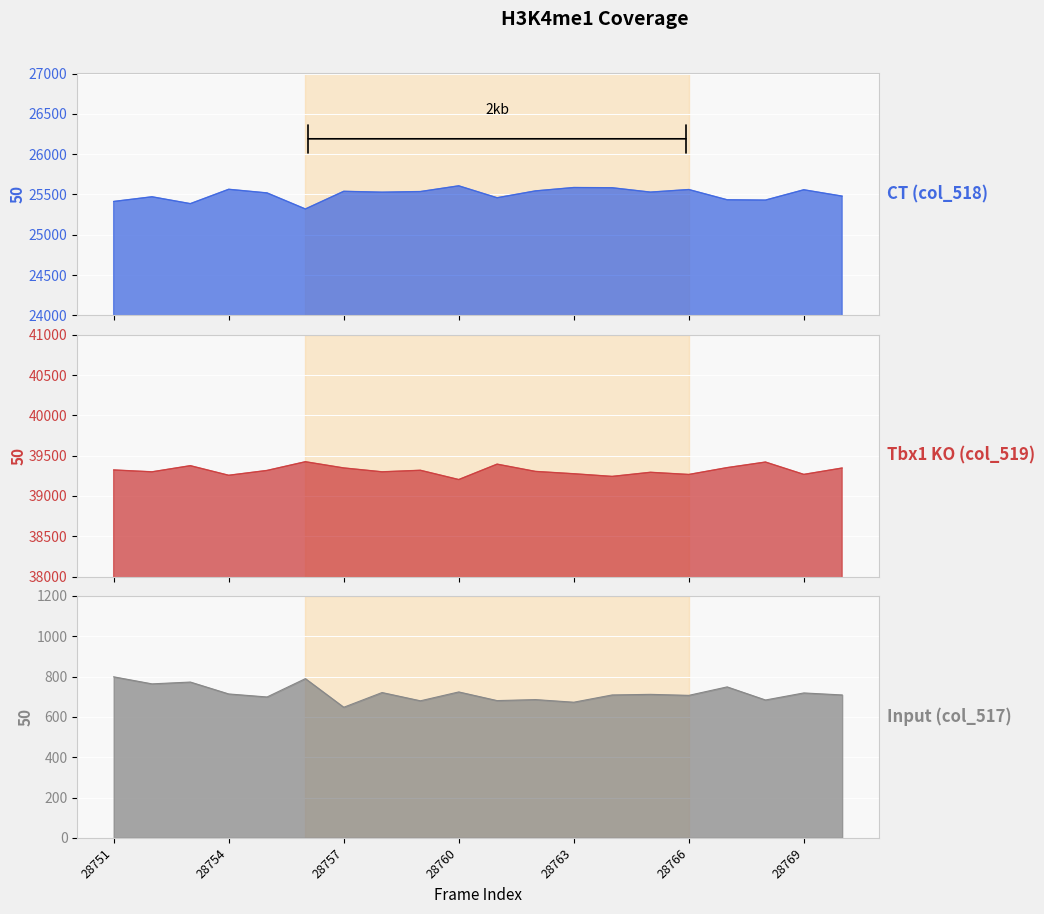

True or false: Tbx1 KO (col_519) and Input (col_517) cross at least once.

False